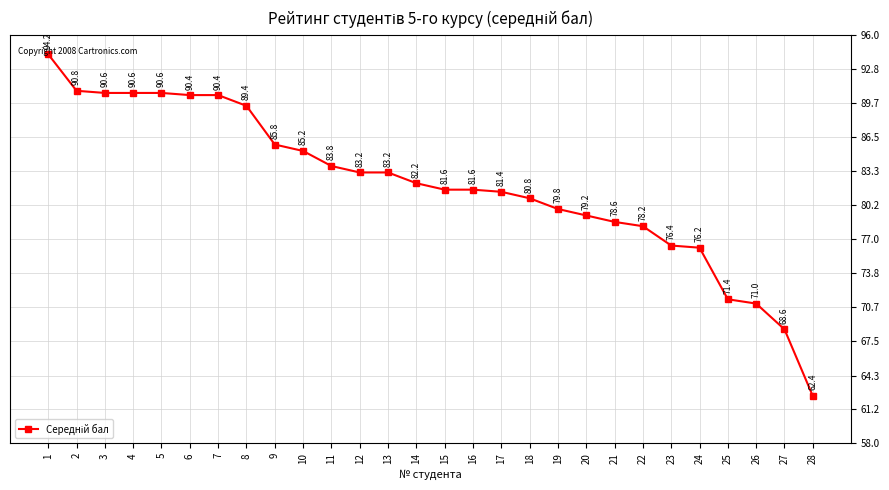

What is the value of the 21st point from the left?

78.6